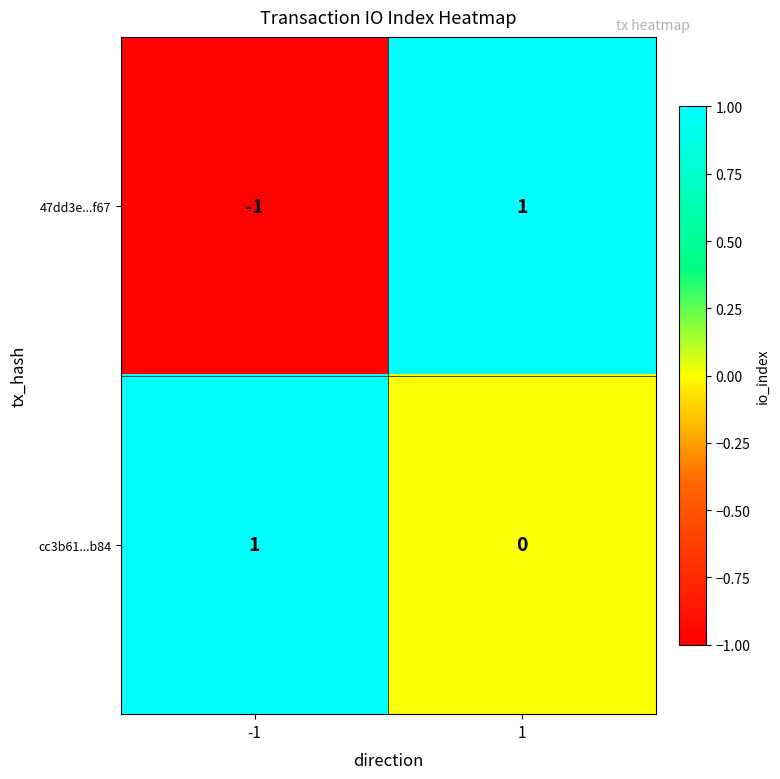

Is it true that cc3b61...b84 equals 0 at 1?

True